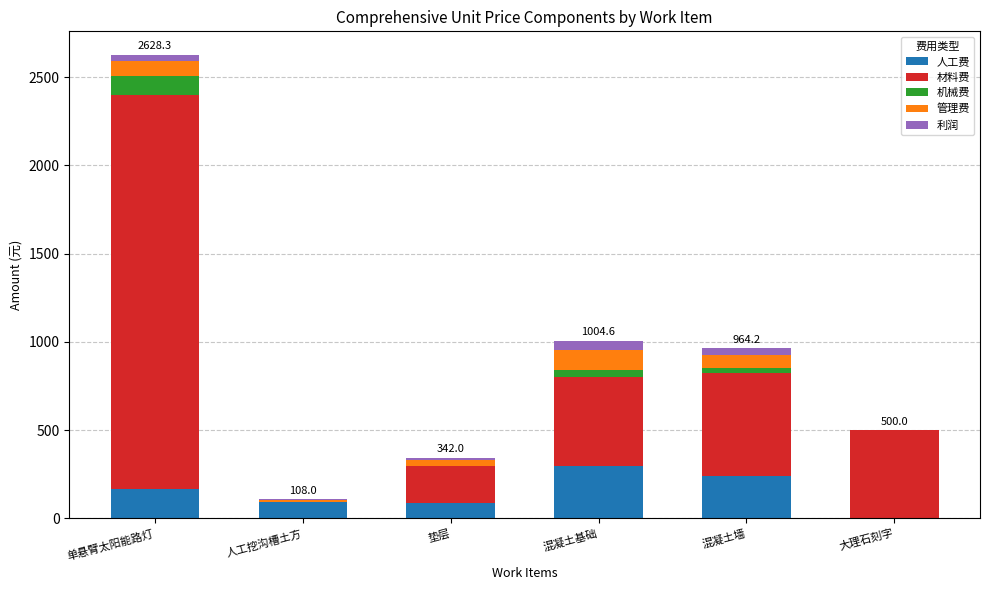

What are all the series names shown in the legend?

人工费, 材料费, 机械费, 管理费, 利润